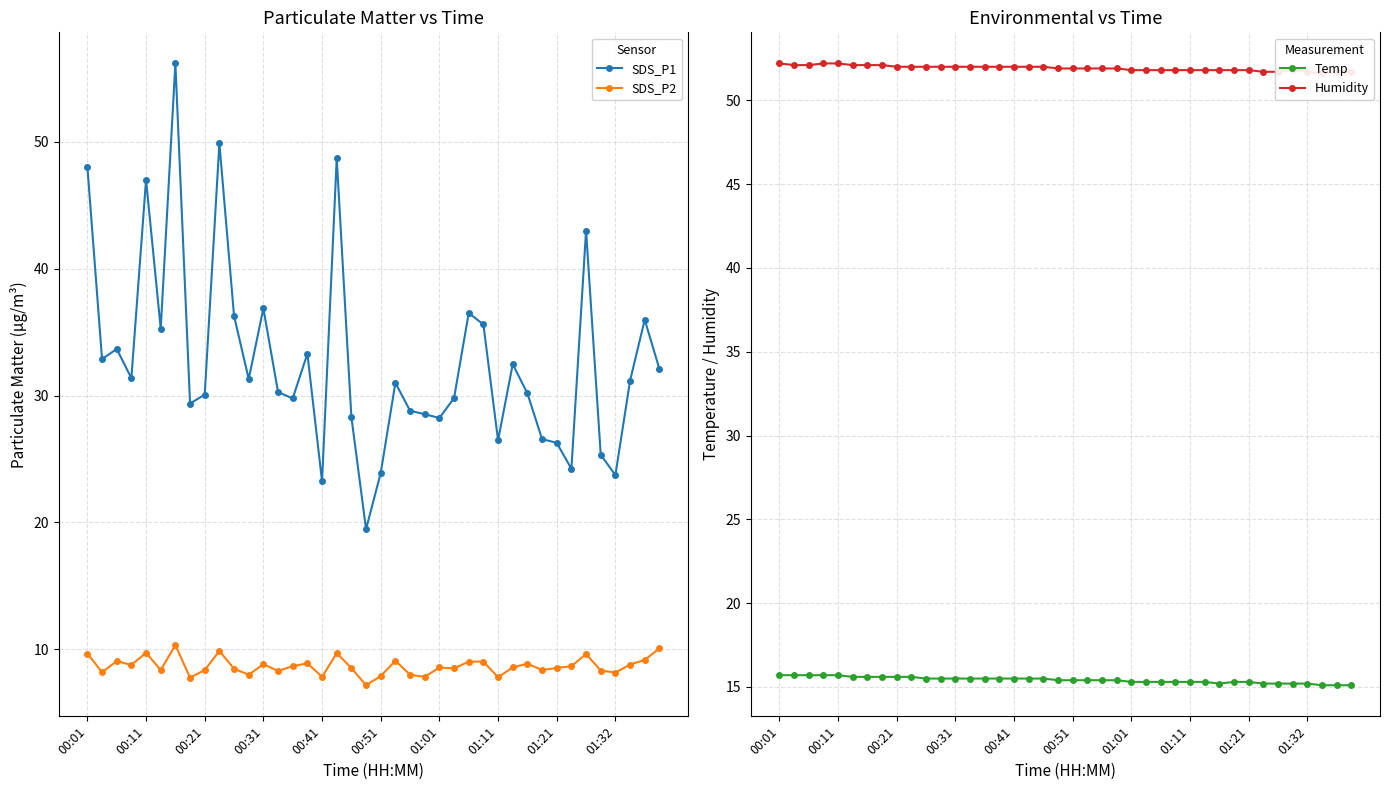

Does the chart display data point markers on the line(s)?

Yes